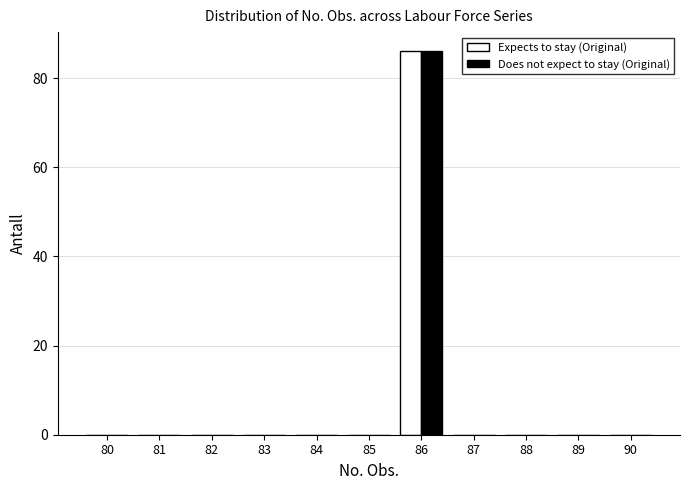

Reading left to right, extract all data points from this chart.

Expects to stay (Original): 80=0	81=0	82=0	83=0	84=0	85=0	86=86	87=0	88=0	89=0	90=0
Does not expect to stay (Original): 80=0	81=0	82=0	83=0	84=0	85=0	86=86	87=0	88=0	89=0	90=0